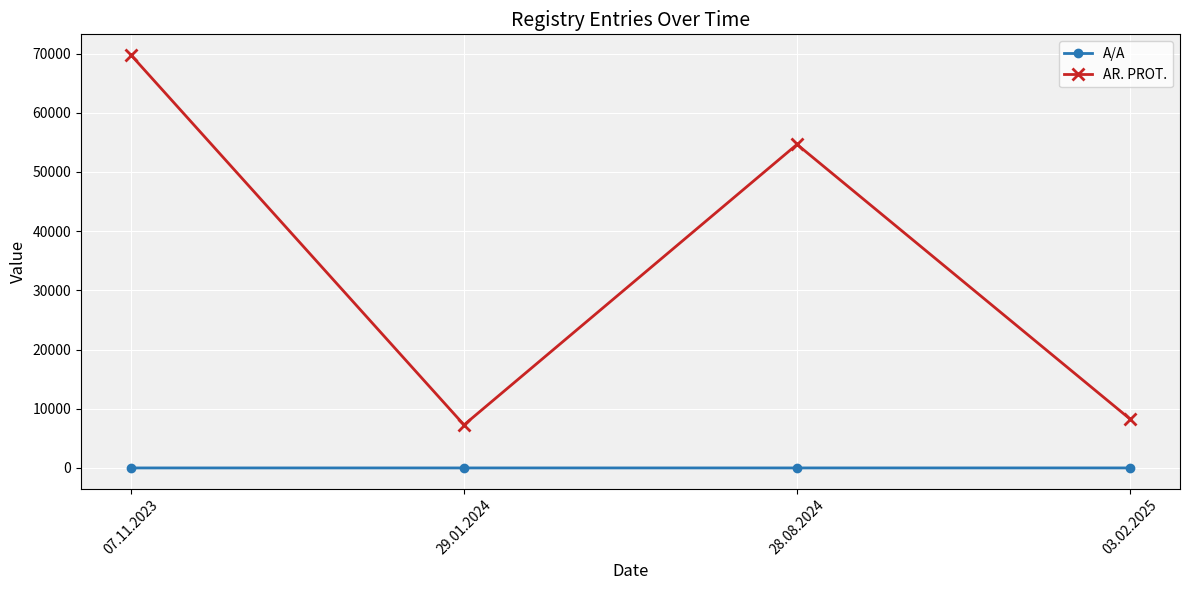

True or false: AR. PROT. has a value of 11132 at 29.01.2024.

False